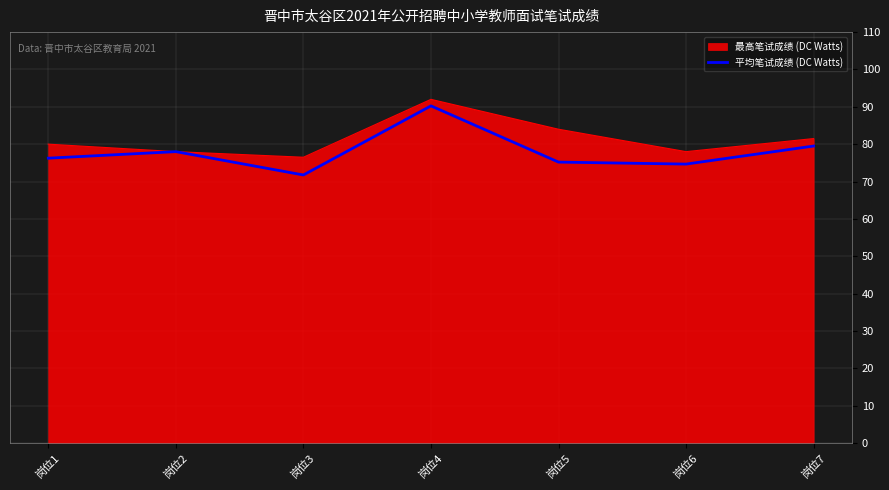

What is the approximate value of 最高笔试成绩 (DC Watts) at 岗位1?

80.0